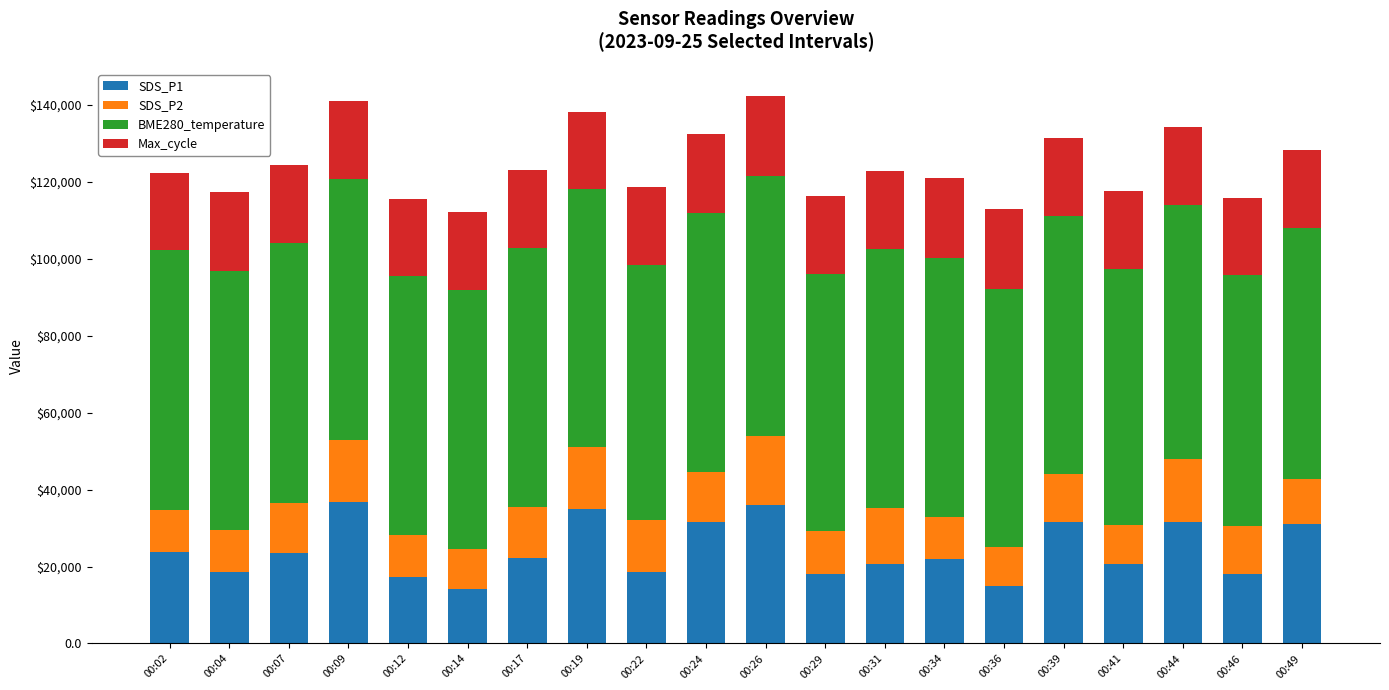

List the series in order of their peak value, lowest first.

SDS_P2, Max_cycle, SDS_P1, BME280_temperature